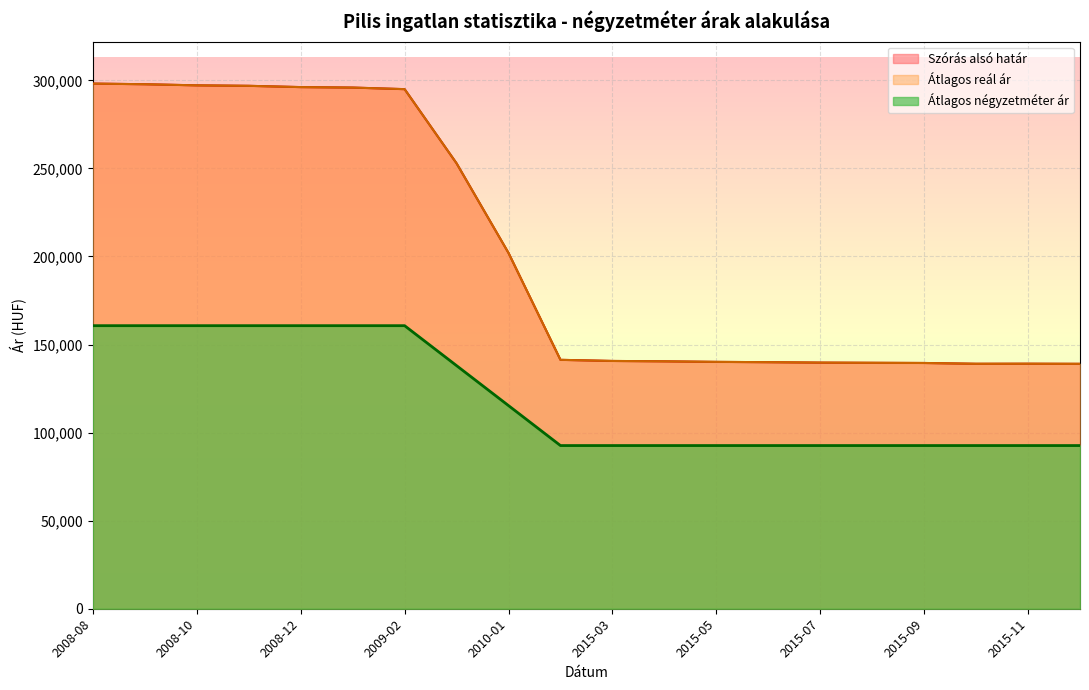

What are all the series names shown in the legend?

Átlagos négyzetméter ár, Szórás alsó határ, Átlagos reál ár